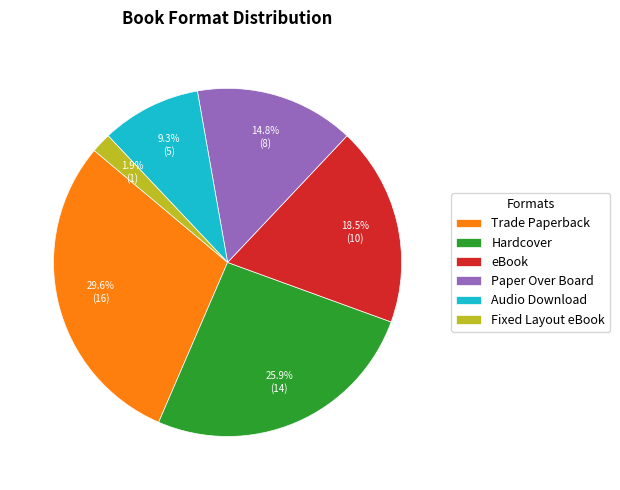

What percentage do eBook and Audio Download together represent?

27.8%